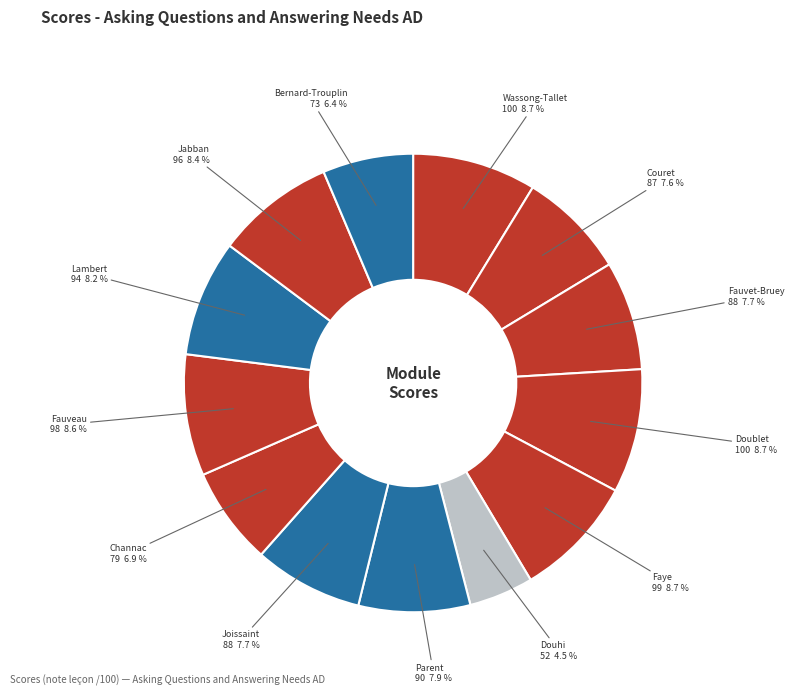

True or false: Channac accounts for 7% of the total.

True